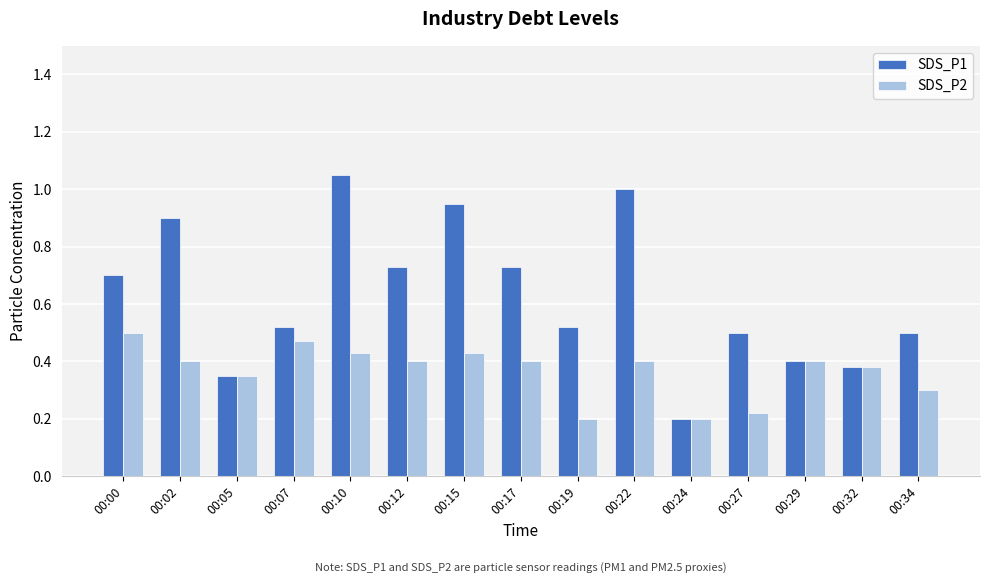

What is the average value of the SDS_P1 series?

0.6